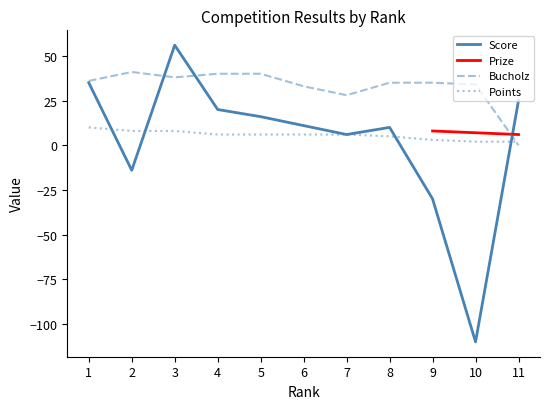

At which label does Bucholz reach its peak?

2